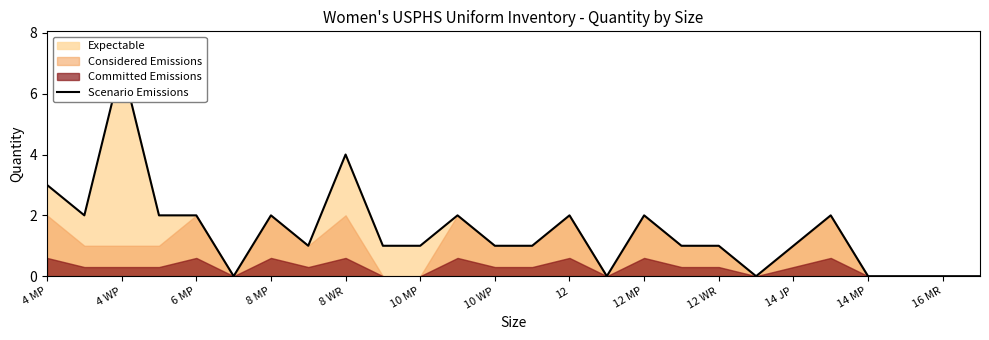

What is the change in value from 10 WP to 13?

-1